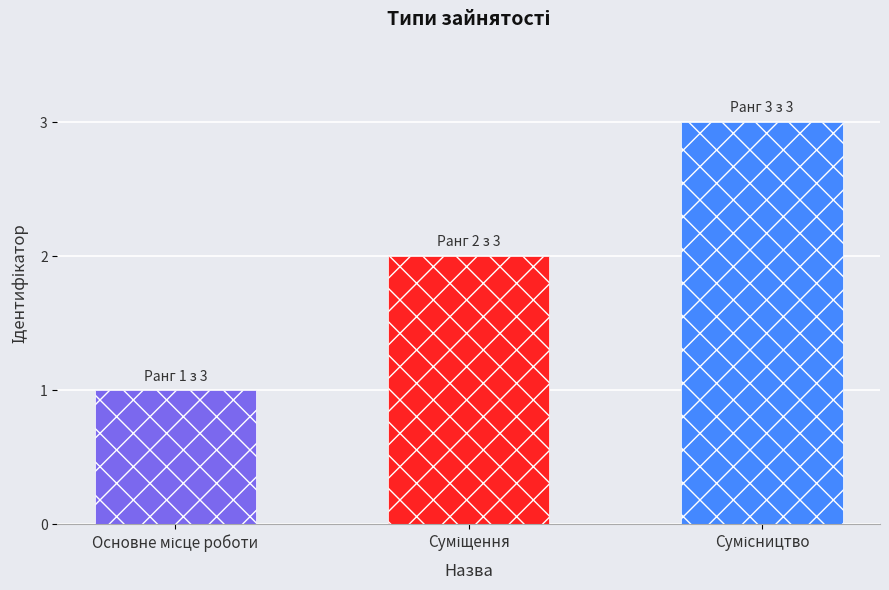

What value does the data have at Суміщення?

2